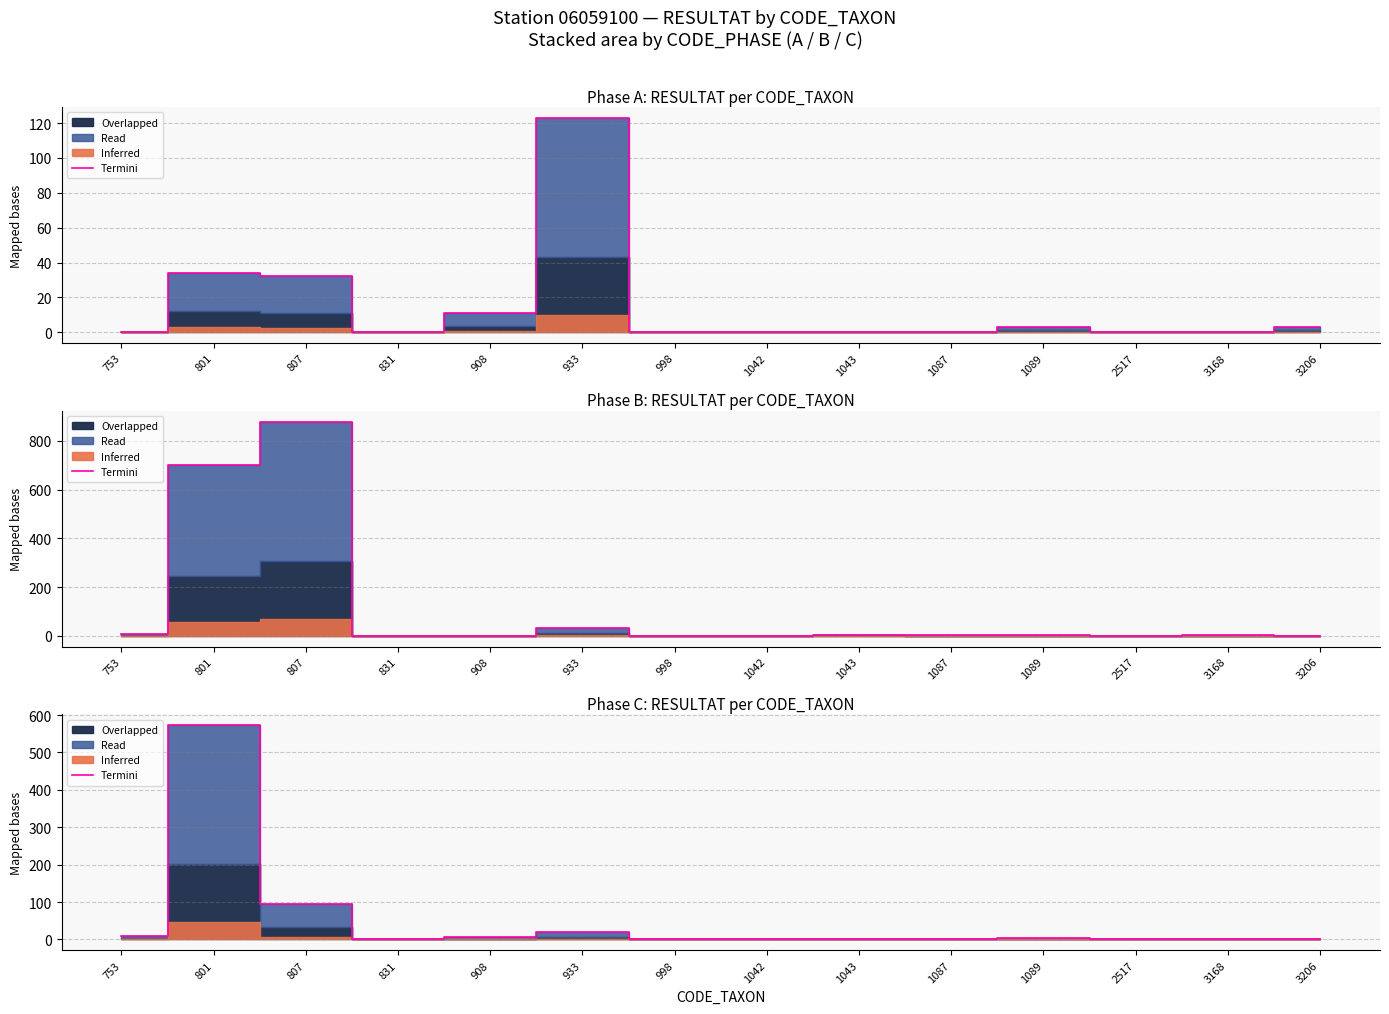

Rank the categories by value from lowest to highest.

1042, 1043, 1087, 2517, 3168, 3206, 831, 998, 1089, 908, 753, 933, 807, 801